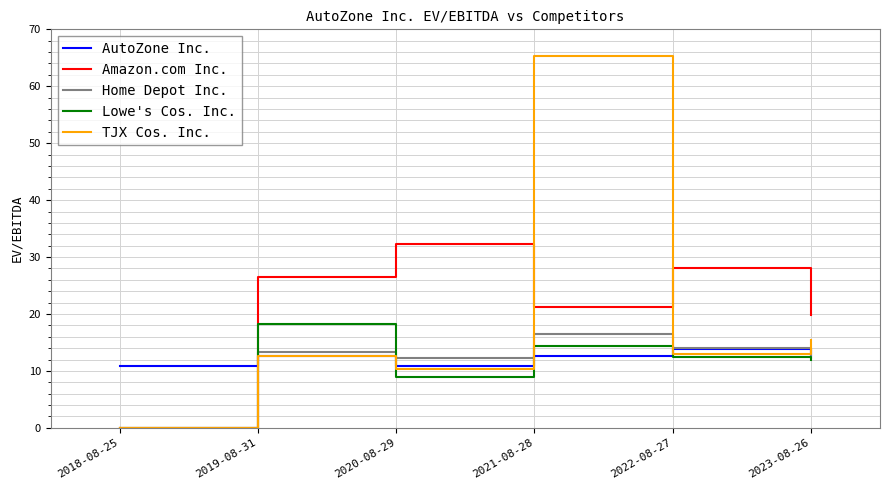

True or false: Amazon.com Inc. and AutoZone Inc. cross at least once.

True